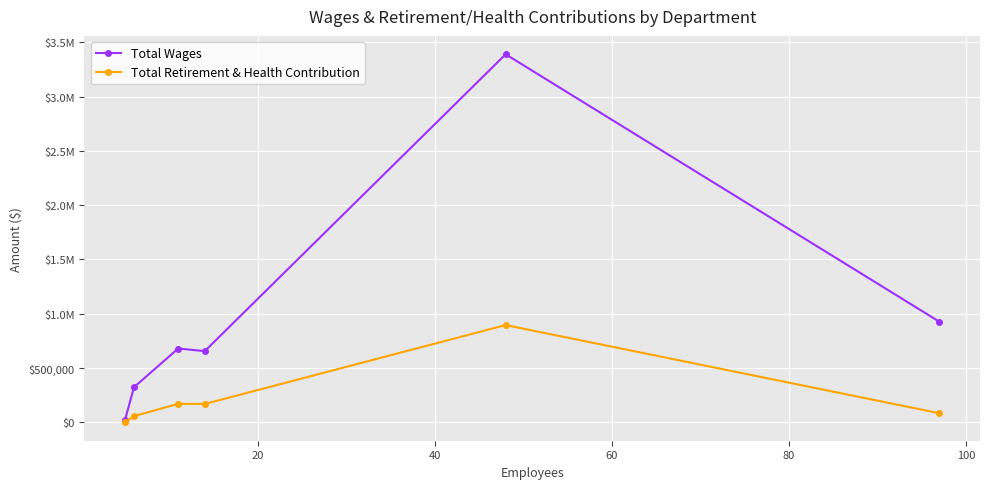

How many interior local valleys does the Total Retirement & Health Contribution series have?

1